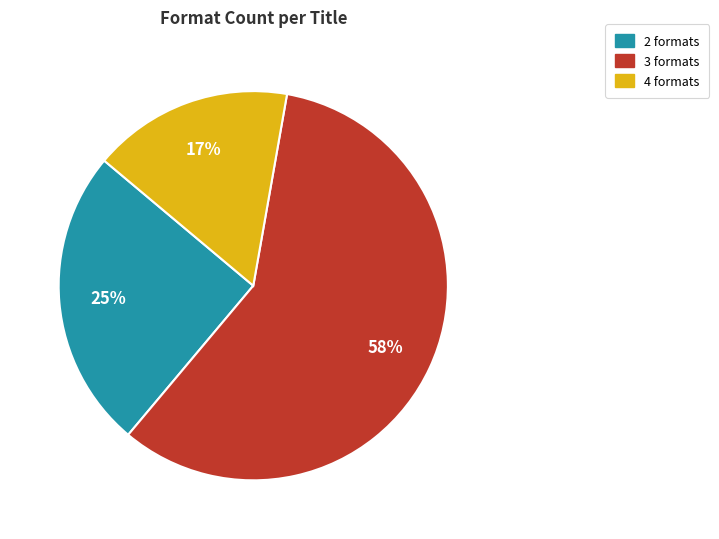

Is there any slice that represents more than half of the pie?

Yes